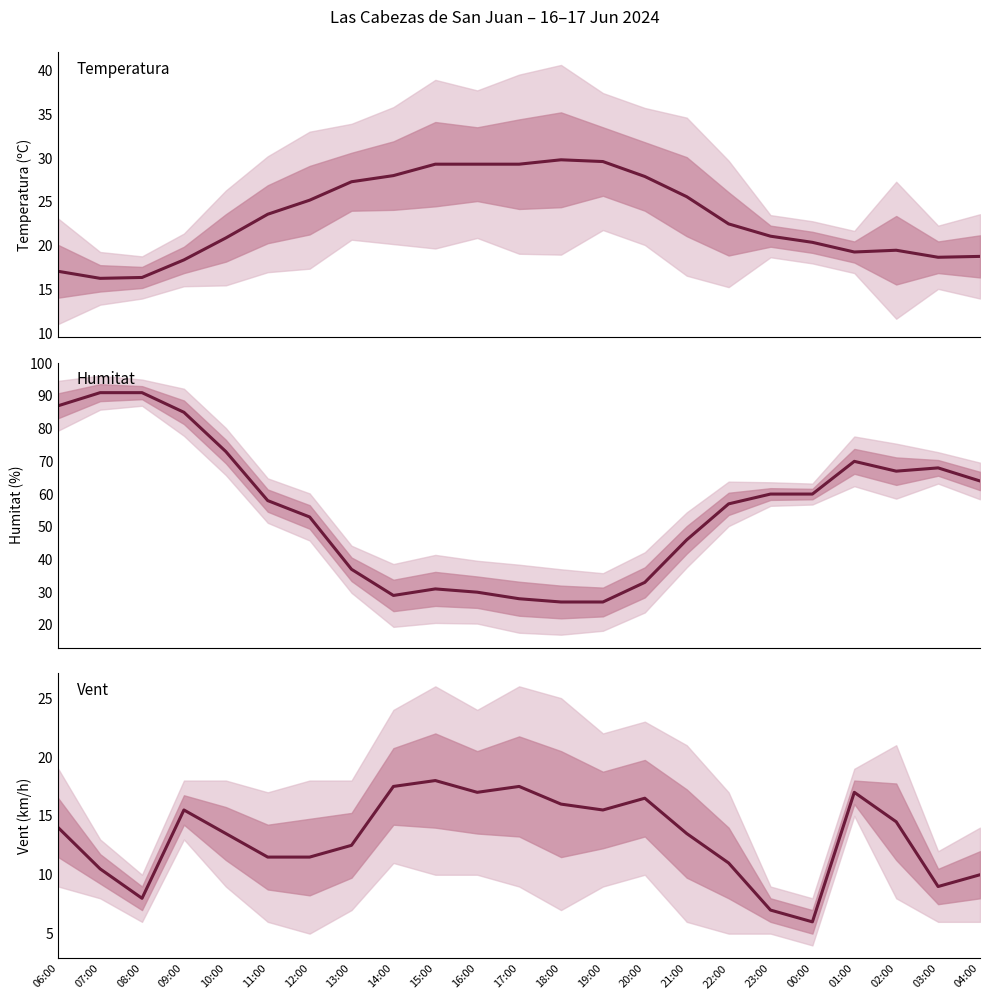

What is the difference between the highest and lowest values at 08:00?

83.0